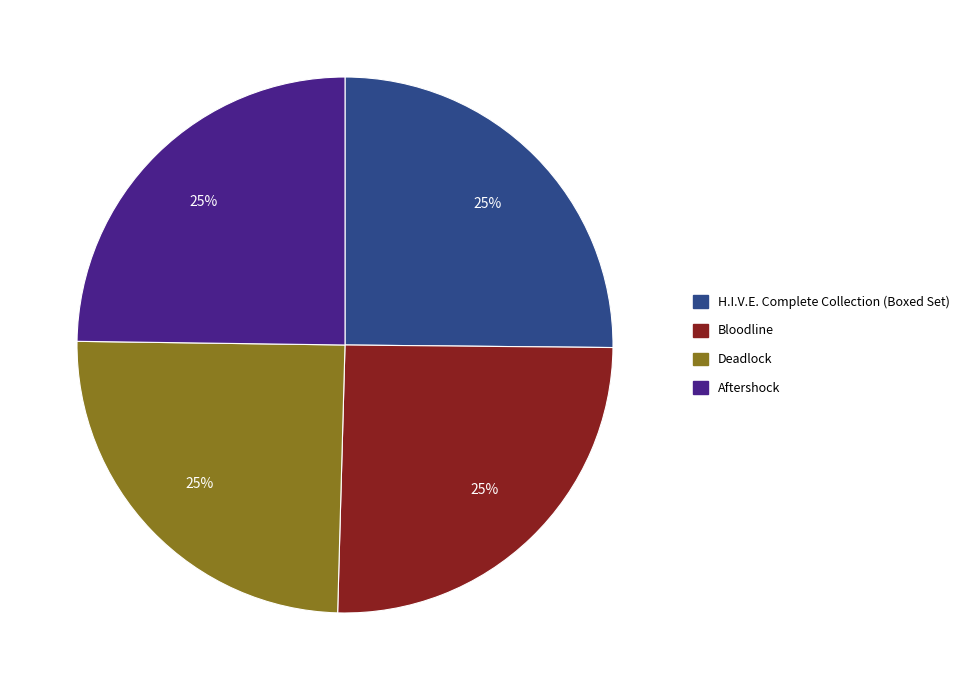

Approximately how many times larger is the value at H.I.V.E. Complete Collection (Boxed Set) compared to Bloodline?

1.0